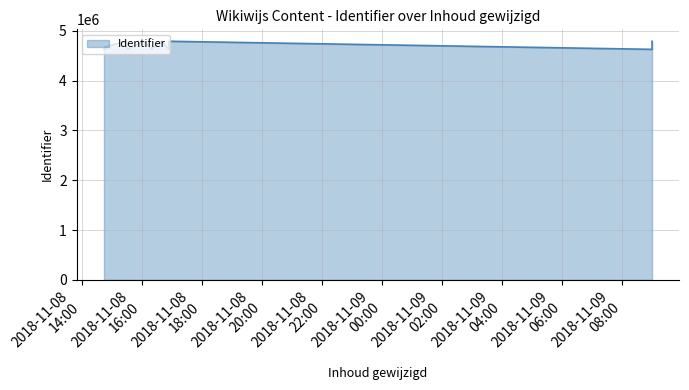

What value does the data have at 2018-11-08 14:46:53, to the nearest 100?

4681800